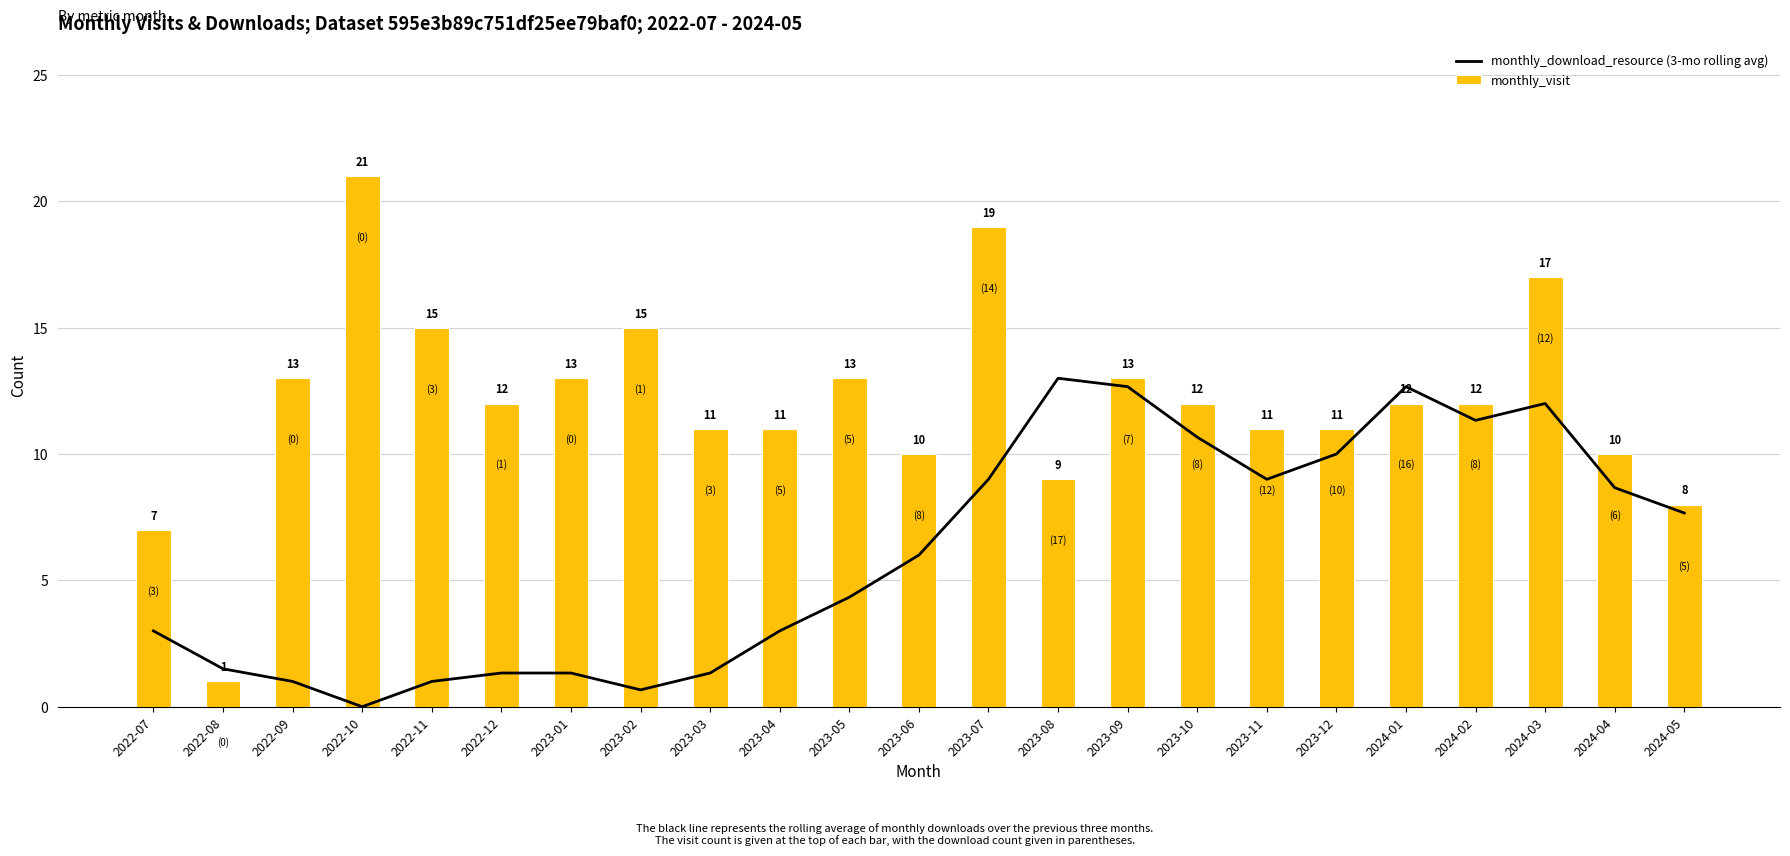

True or false: monthly_visit has a value of 13.0 at 2023-05.

True